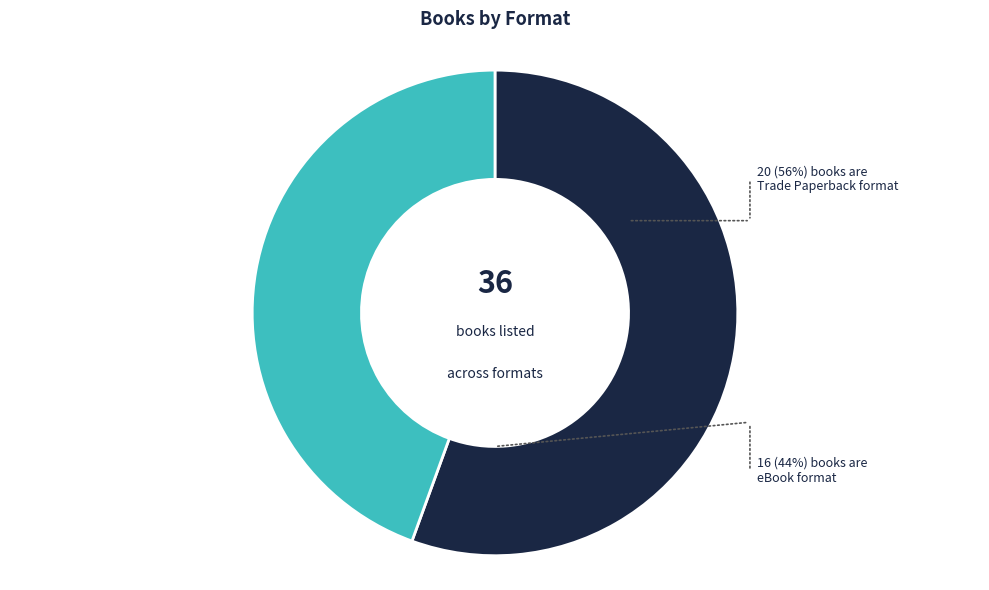

Which slice is the largest?

Trade Paperback